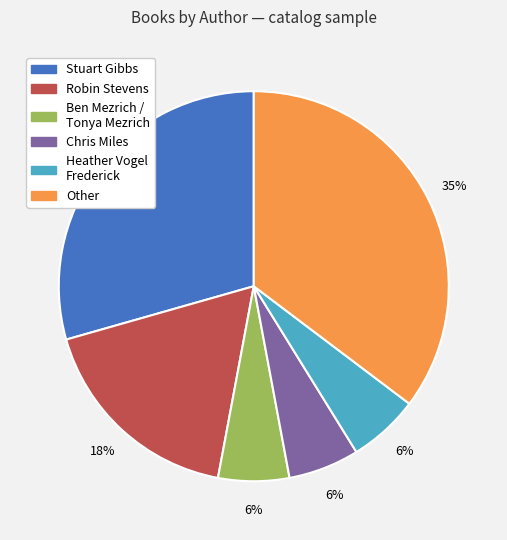

Between Other and Heather Vogel Frederick, which is larger?

Other